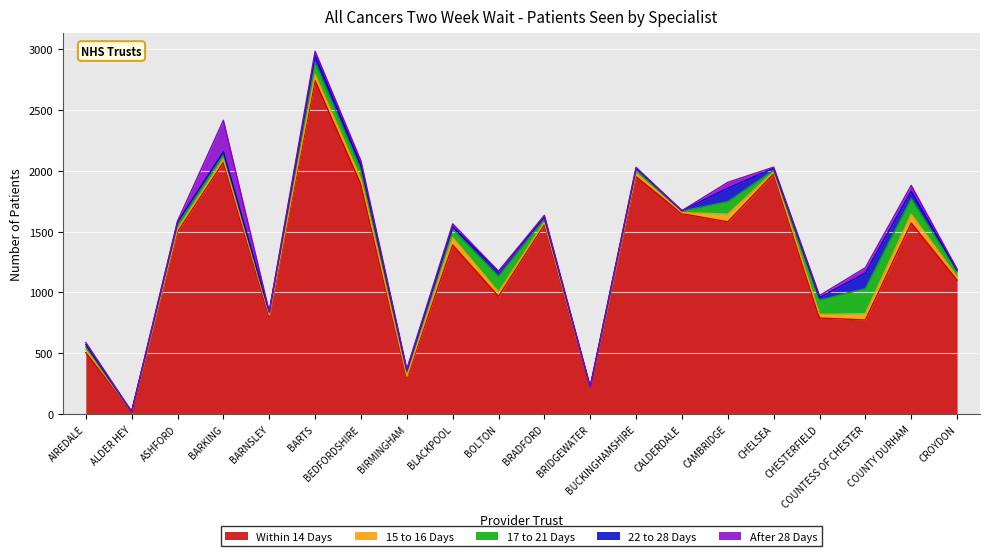

True or false: 17 to 21 Days and 15 to 16 Days intersect in this chart.

True